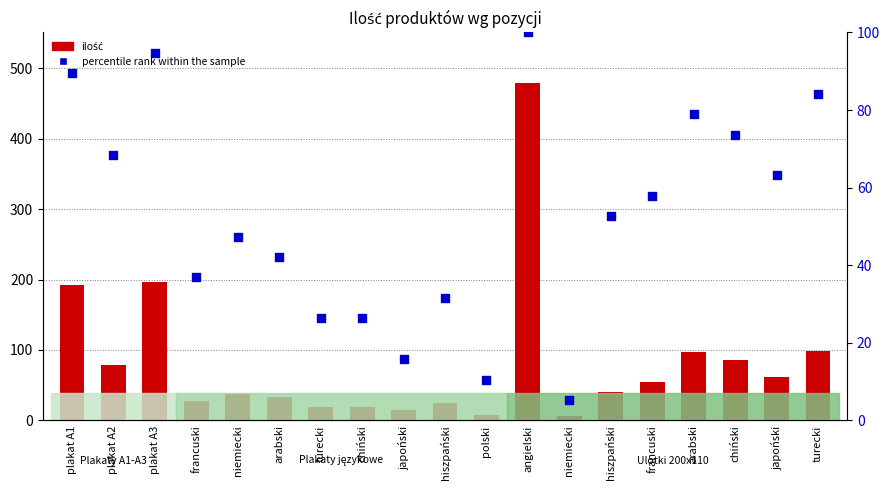

What are all the series names shown in the legend?

ilość, percentile rank within the sample